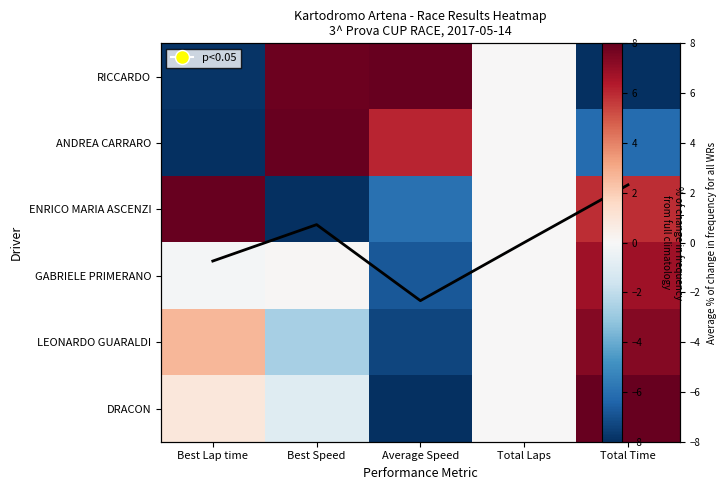

What is the approximate value of Mean normalized value at Average Speed?

-2.3